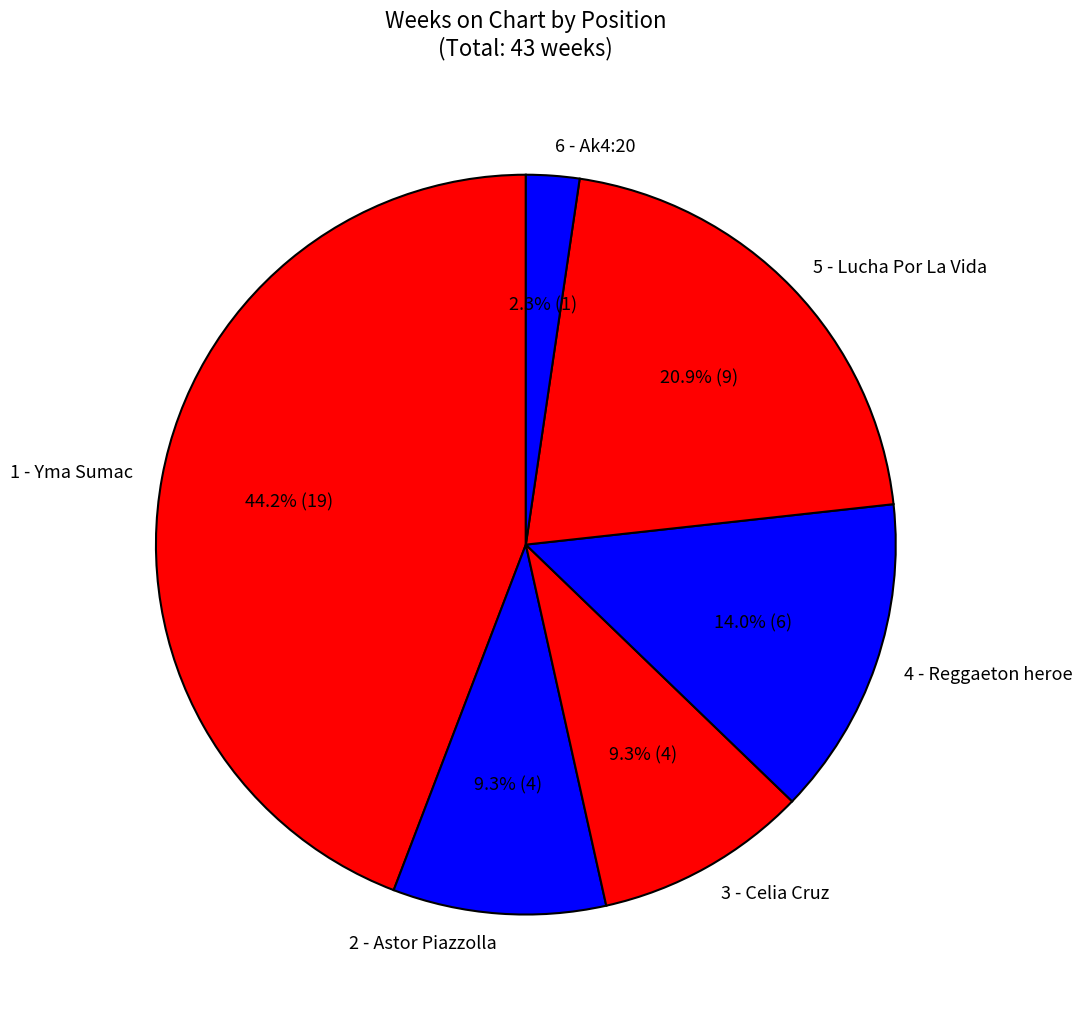

To the nearest percent, what percentage of the pie is 6 - Ak4:20?

2%